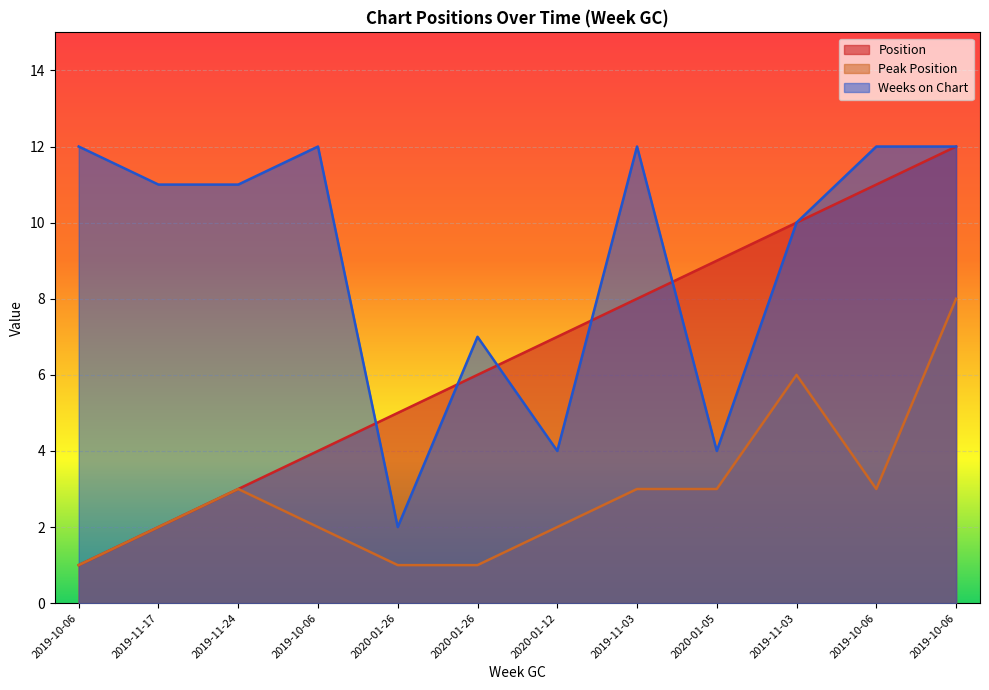

What is the minimum value for Weeks on Chart?

2